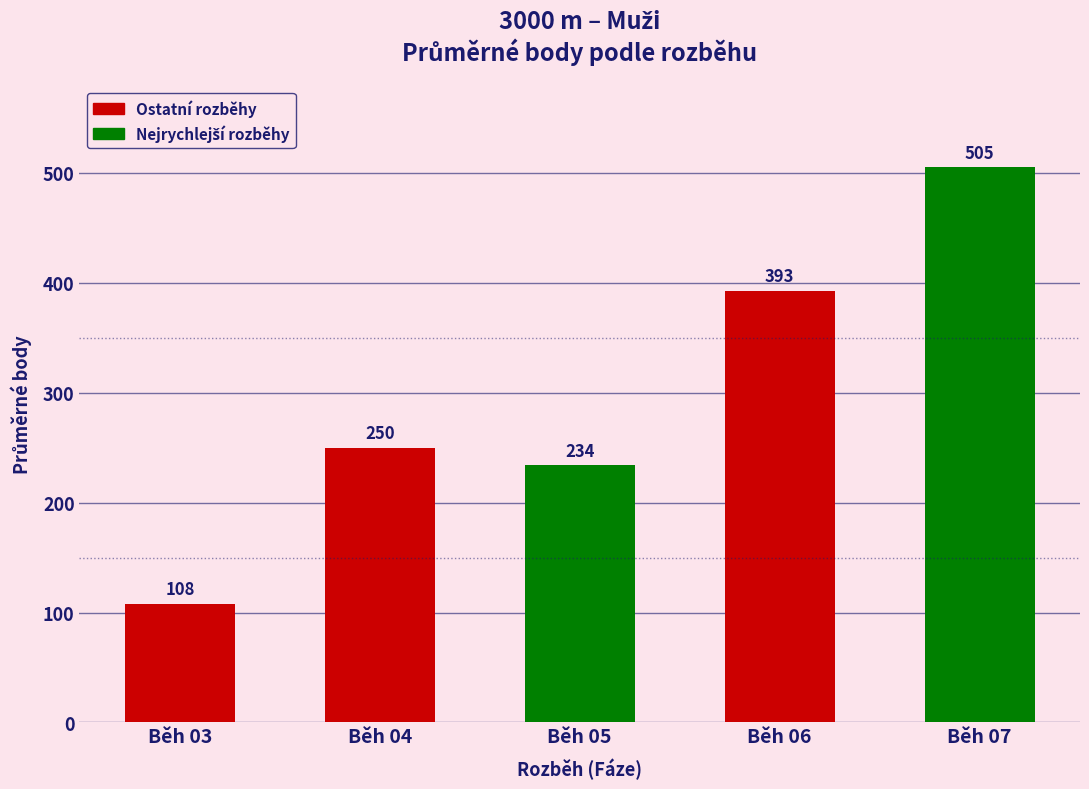

Reading right to left, transcribe all the data shown in this chart.

Běh 07=505	Běh 06=393	Běh 05=234	Běh 04=250	Běh 03=108